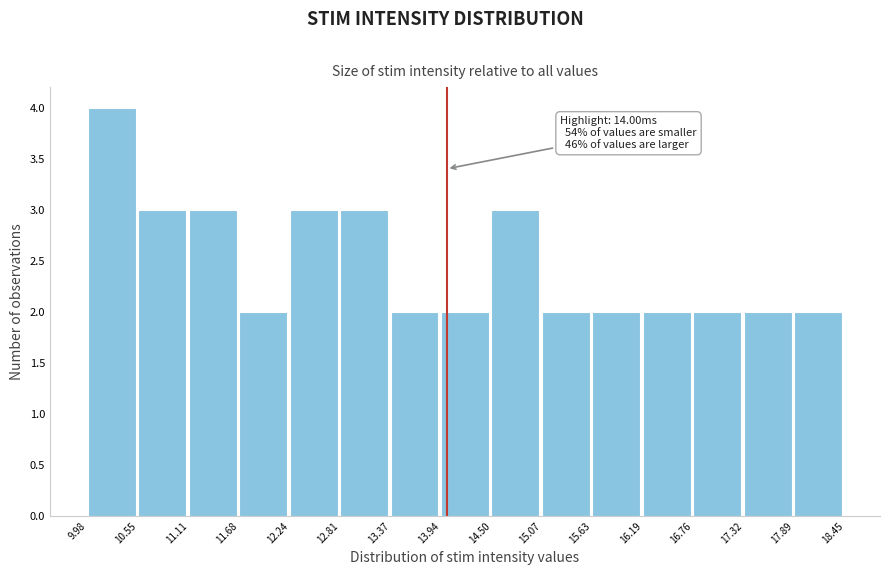

Reading left to right, extract all data points from this chart.

9.98=4	10.55=3	11.11=3	11.68=2	12.24=3	12.81=3	13.37=2	13.94=2	14.50=3	15.07=2	15.63=2	16.19=2	16.76=2	17.32=2	17.89=2